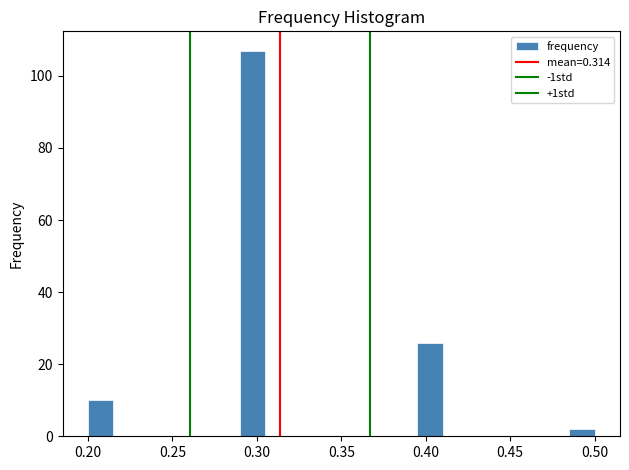

Around what value on the x-axis is the tallest bar? Give the approximate position of its centre, as read against the axis.

0.300